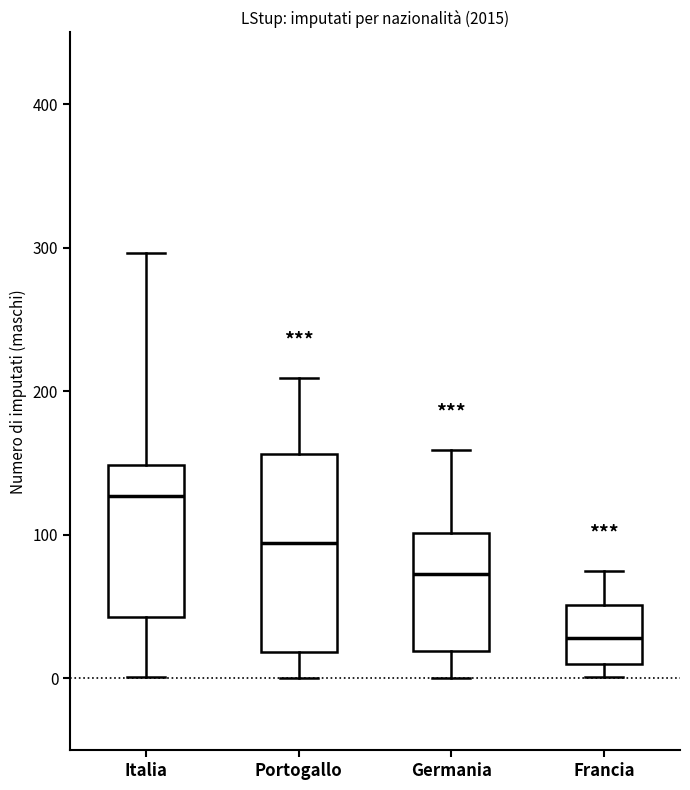

Reading left to right, read every box against the y-axis: the position of its median line, the range the box covers, and the ends of its whiskers. The values are not printed on the chart, so give them approximately, as read against the axis.

Italia: median 130, box 40 to 150, whiskers 0 to 300
Portogallo: median 90, box 20 to 160, whiskers 0 to 210
Germania: median 70, box 20 to 100, whiskers 0 to 160
Francia: median 30, box 10 to 50, whiskers 0 to 80